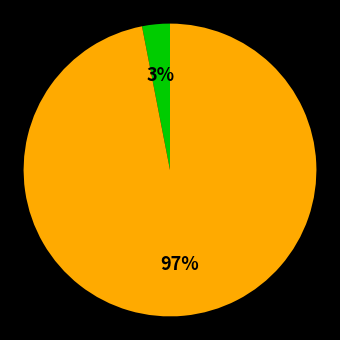

To the nearest percent, what is the average slice percentage?

50%